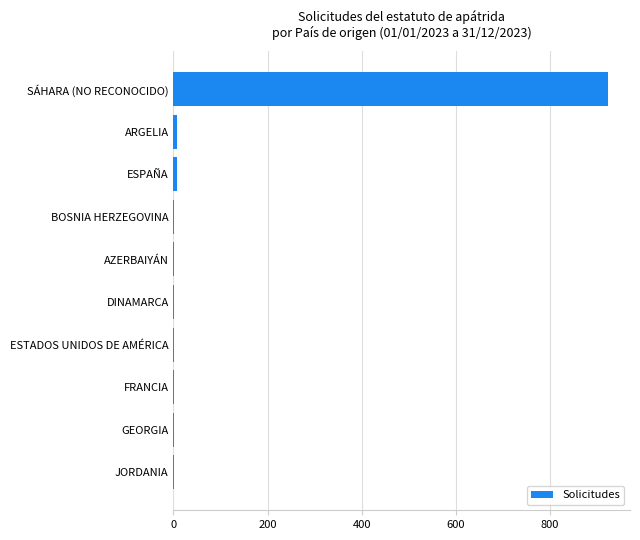

Which category has the highest value across all series?

SÁHARA (NO RECONOCIDO)